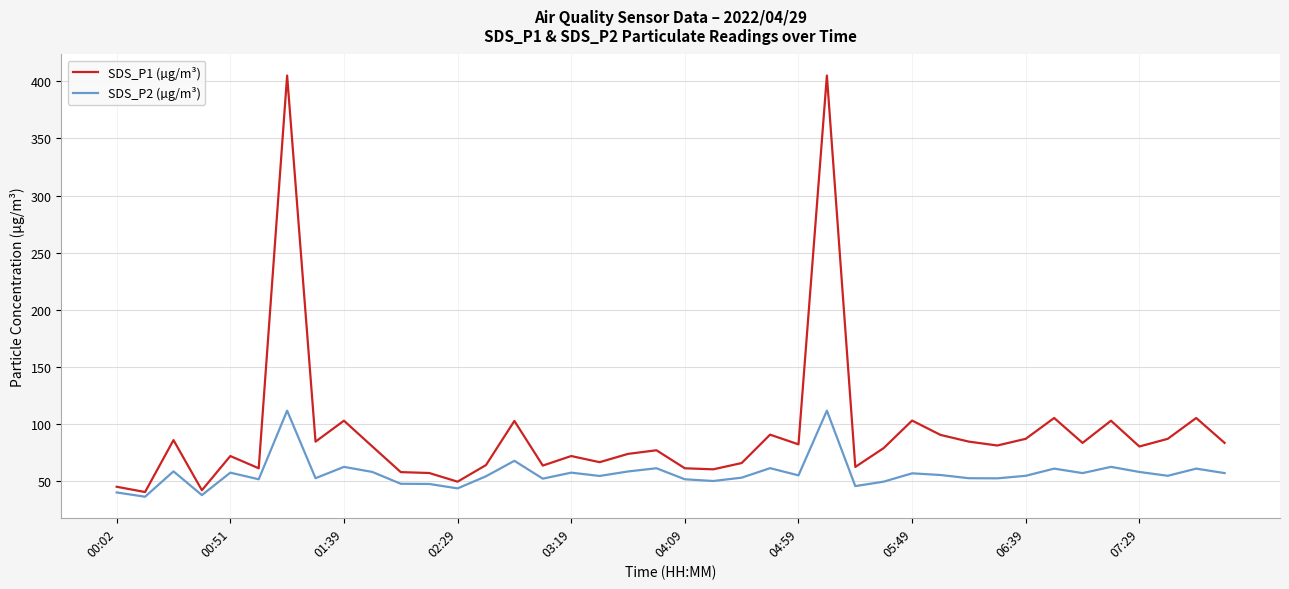

True or false: SDS_P2 (µg/m³) and SDS_P1 (µg/m³) cross at least once.

False